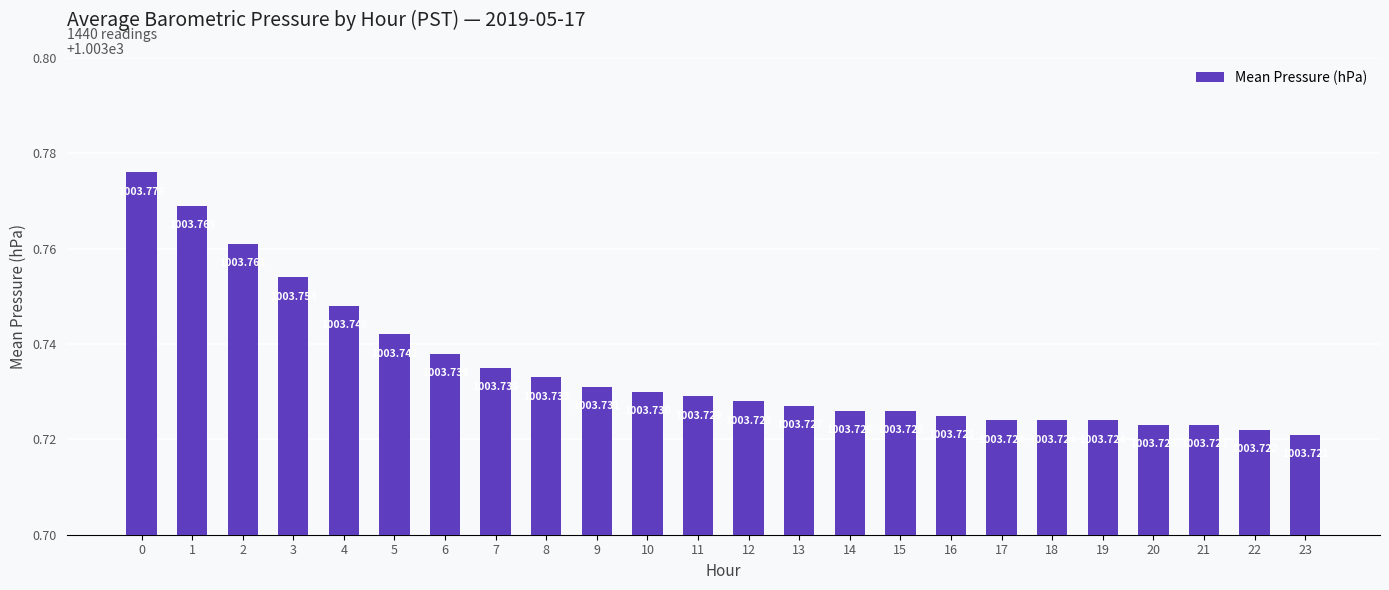

What is the greatest value displayed?

1003.8